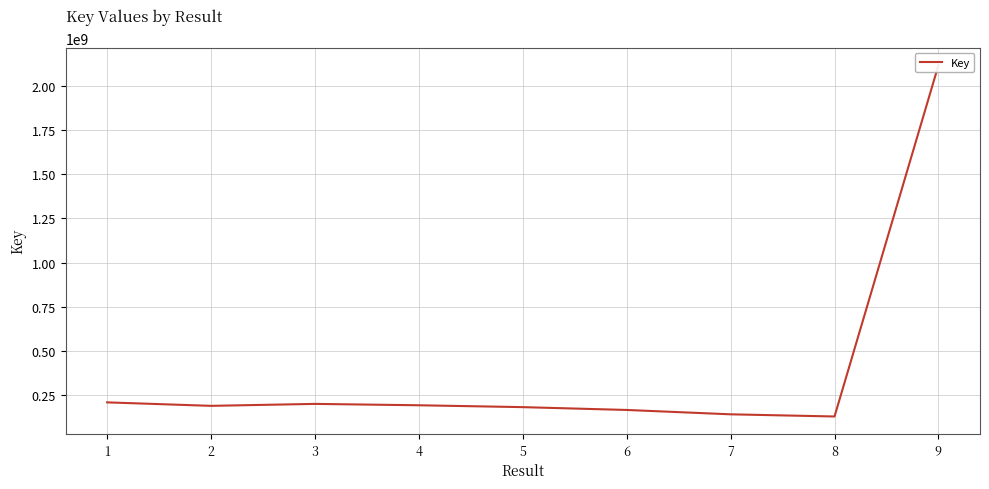

Which label corresponds to the smallest value in the chart?

8